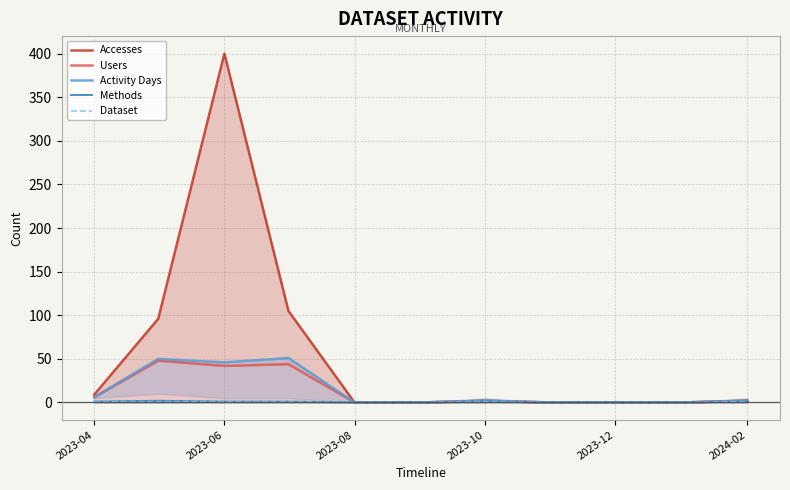

At how many categories does at least one series exceed 207?

1